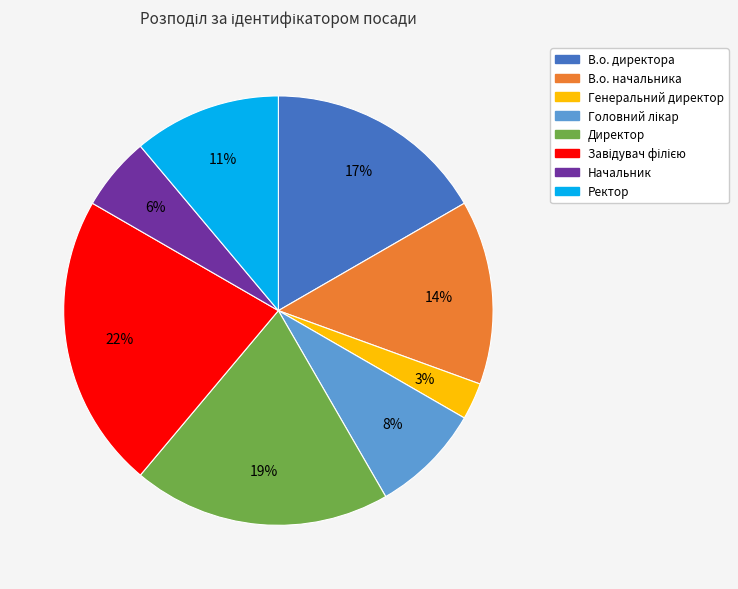

To the nearest percent, what portion does Генеральний директор represent?

3%